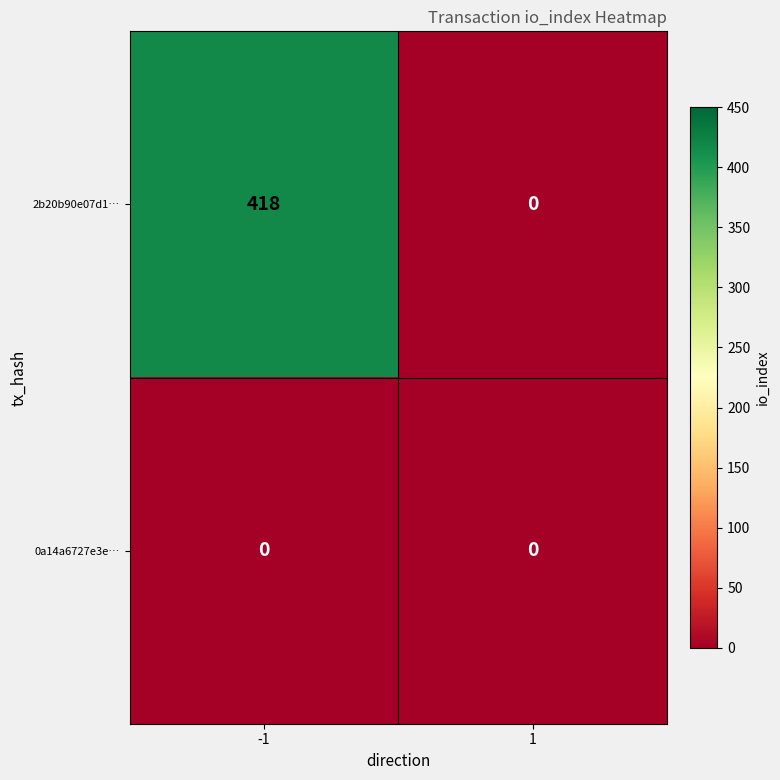

Reading left to right, extract all data points from this chart.

2b20b90e07d1…: -1=418	1=0
0a14a6727e3e…: -1=0	1=0